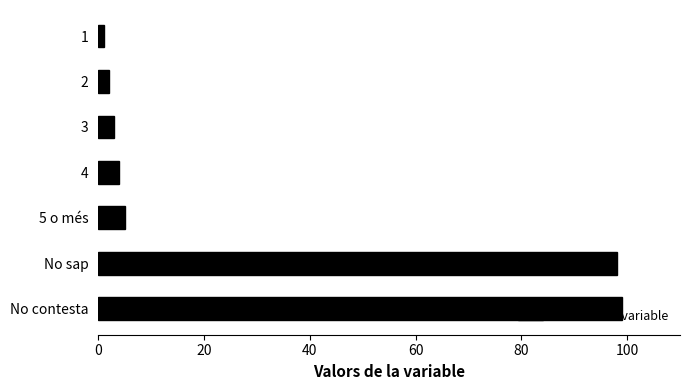

What is the difference between the second highest and second lowest values?

96